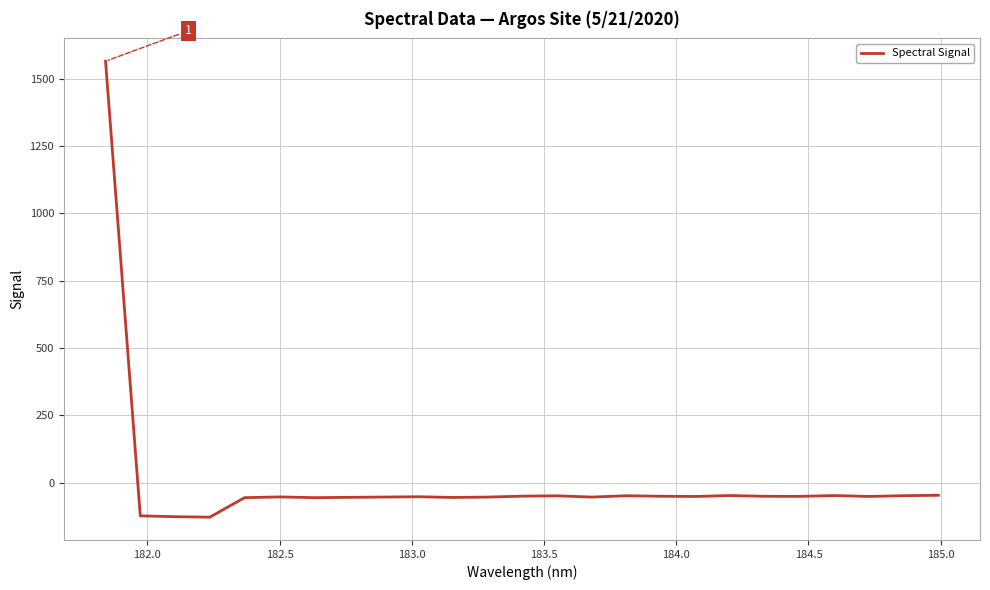

What is the difference between the maximum and minimum values?

1692.0